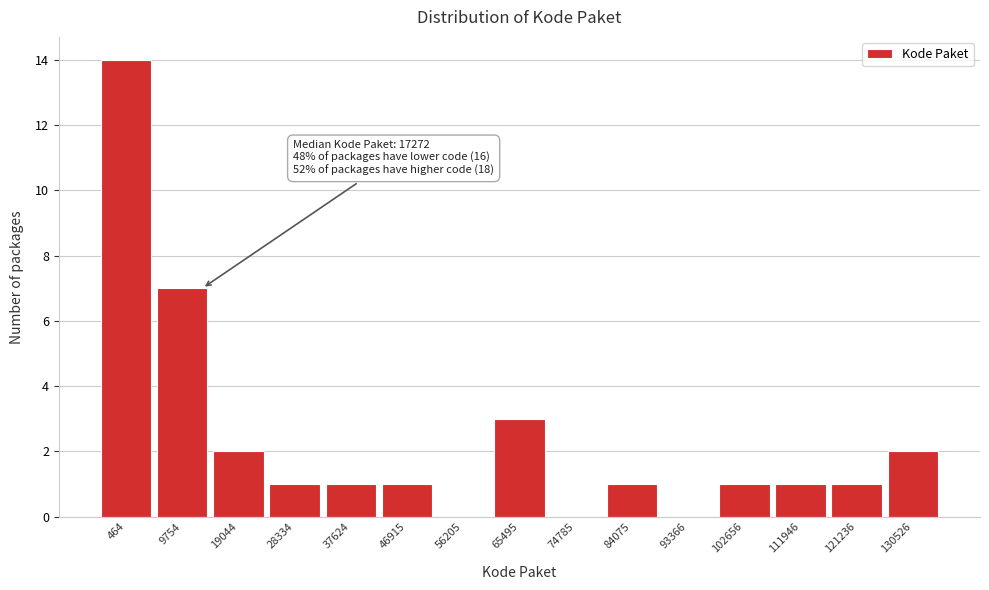

Reading left to right, what are all the values shown in this chart?

464=14	9754=7	19044=2	28334=1	37624=1	46915=1	56205=0	65495=3	74785=0	84075=1	93366=0	102656=1	111946=1	121236=1	130526=2